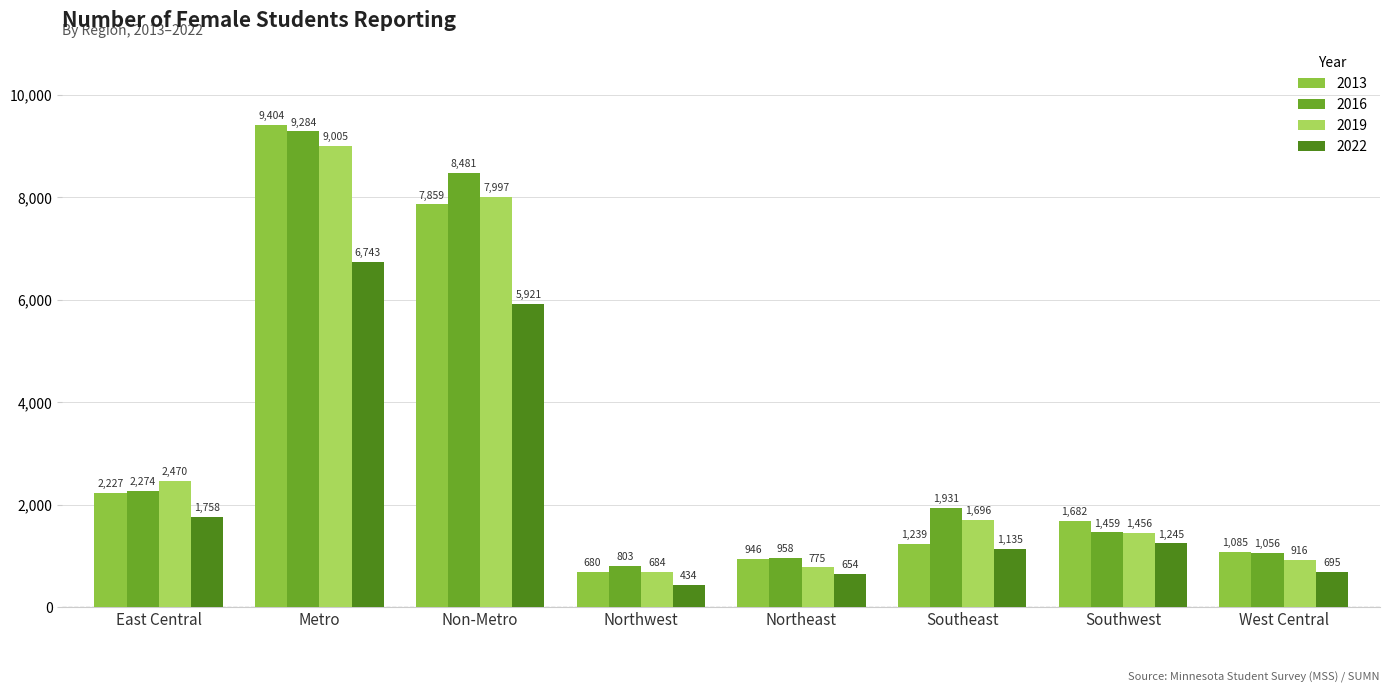

How many values in the 2019 series are below 1696?

4